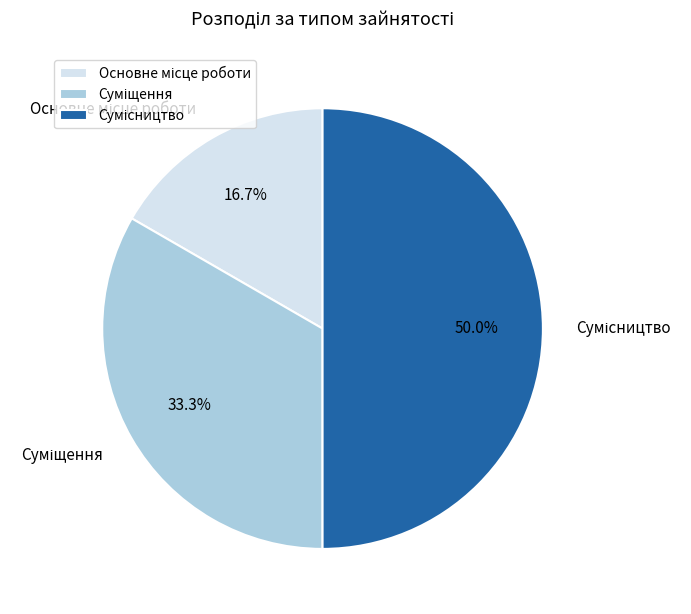

What percentage is the Основне місце роботи slice, to the nearest percent?

17%